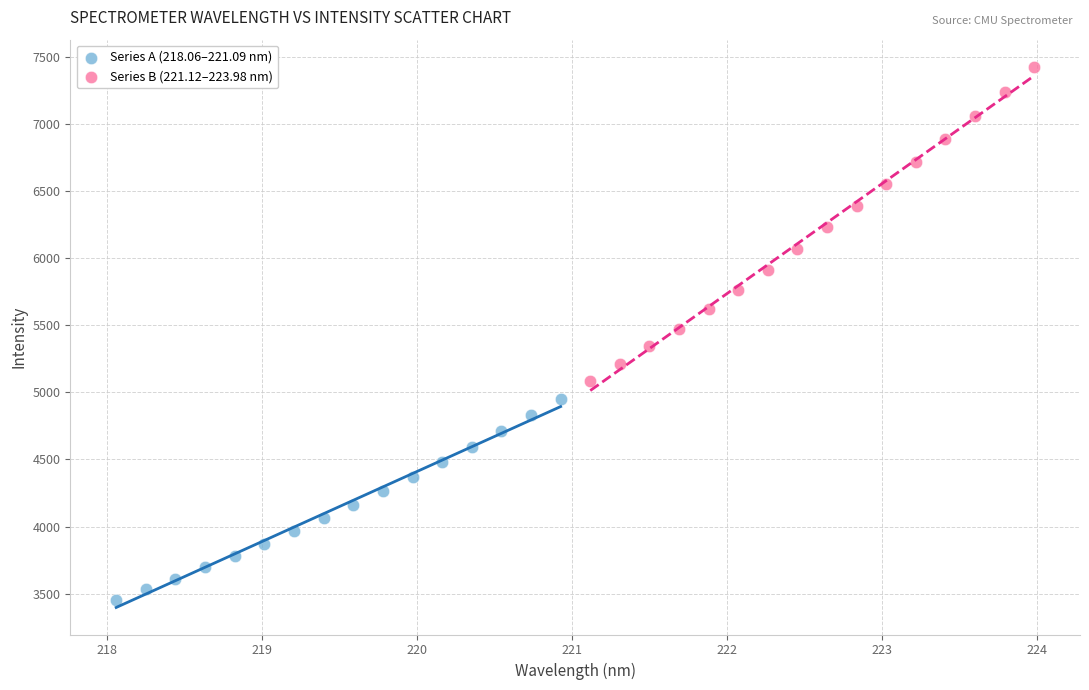

Which series contains the highest Y value?

Series B (221.12–223.98 nm)